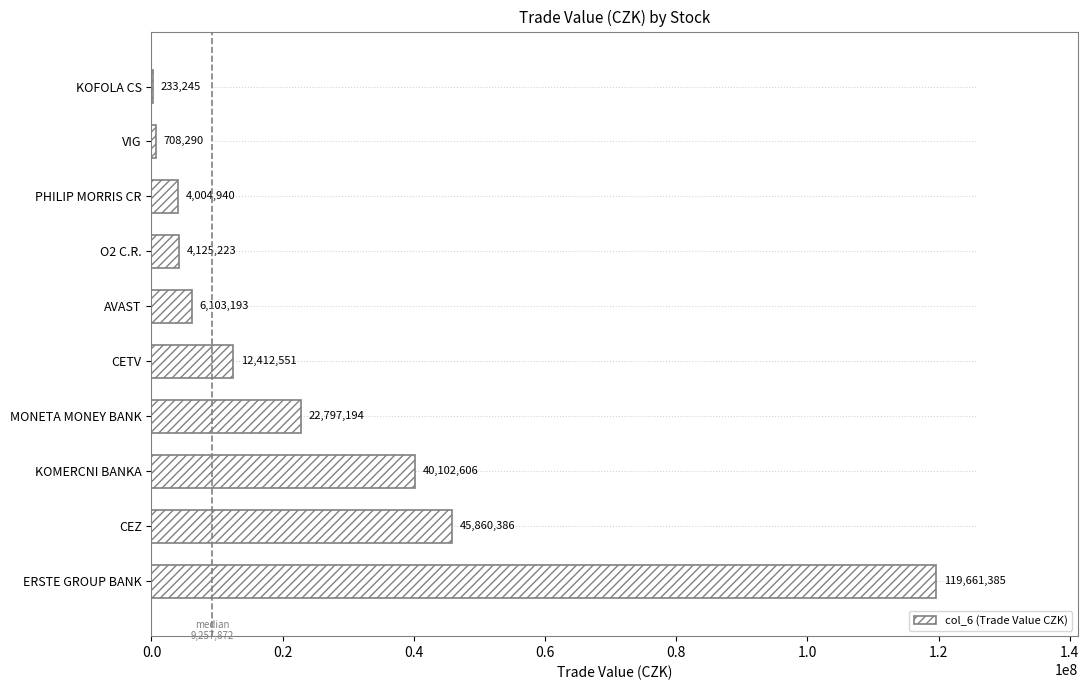

Read the col_6 (Trade Value CZK) value at O2 C.R..

4125223.0